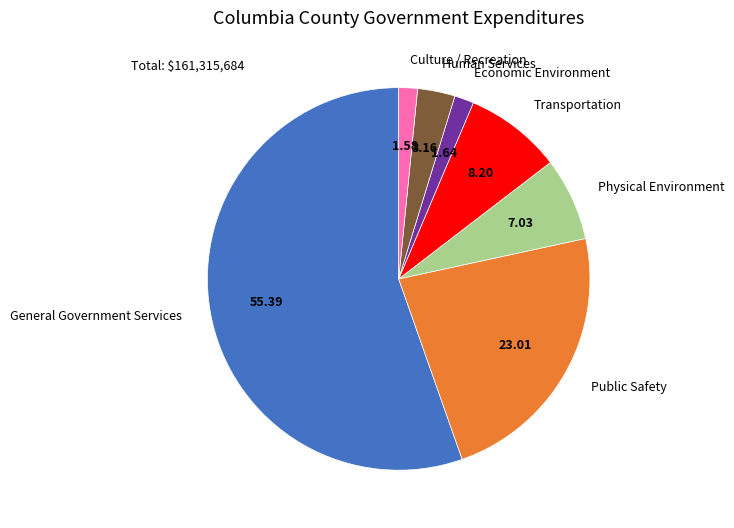

What is the ratio of the value at Human Services to the value at Transportation?

0.4